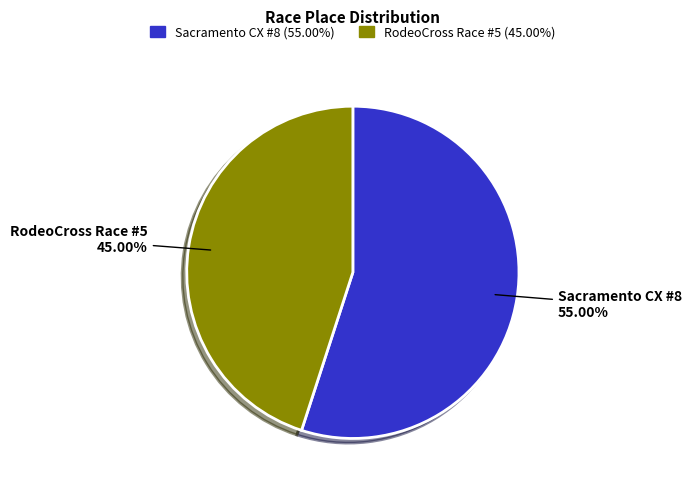

The RodeoCross Race #5 slice represents 45% of the pie. True or false?

True